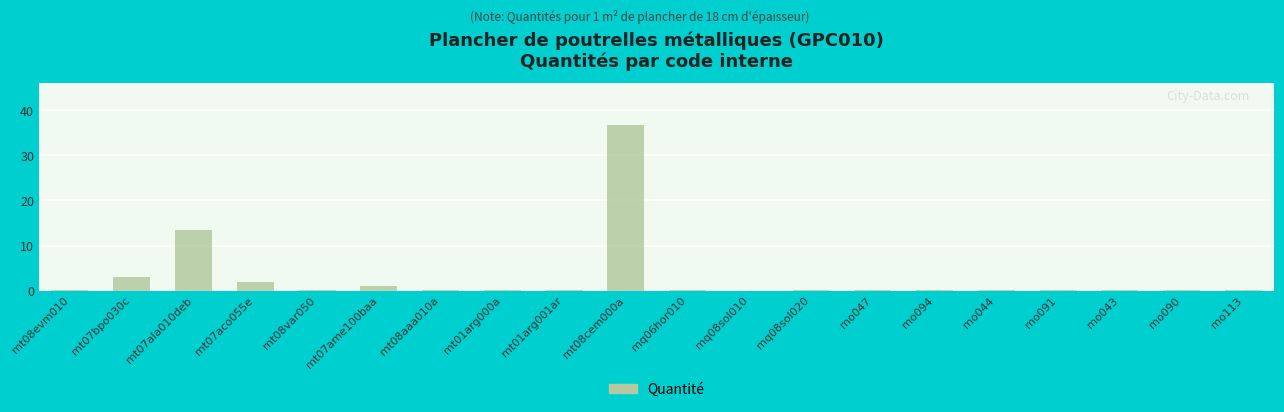

Which category has the highest value across all series?

mt08cem000a